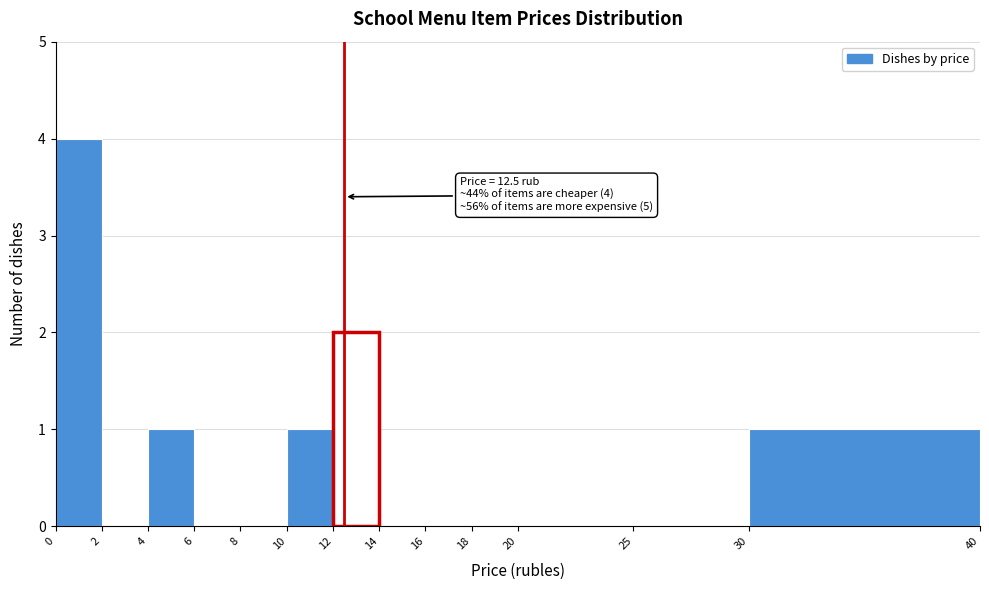

Over which range of the x-axis is the bar tallest?

0 to 2